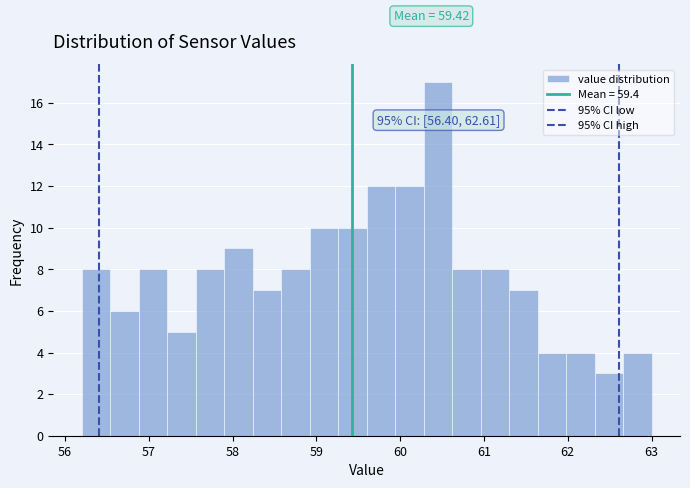

Read against the x-axis, roughly where is the centre of the tallest bar?

60.5